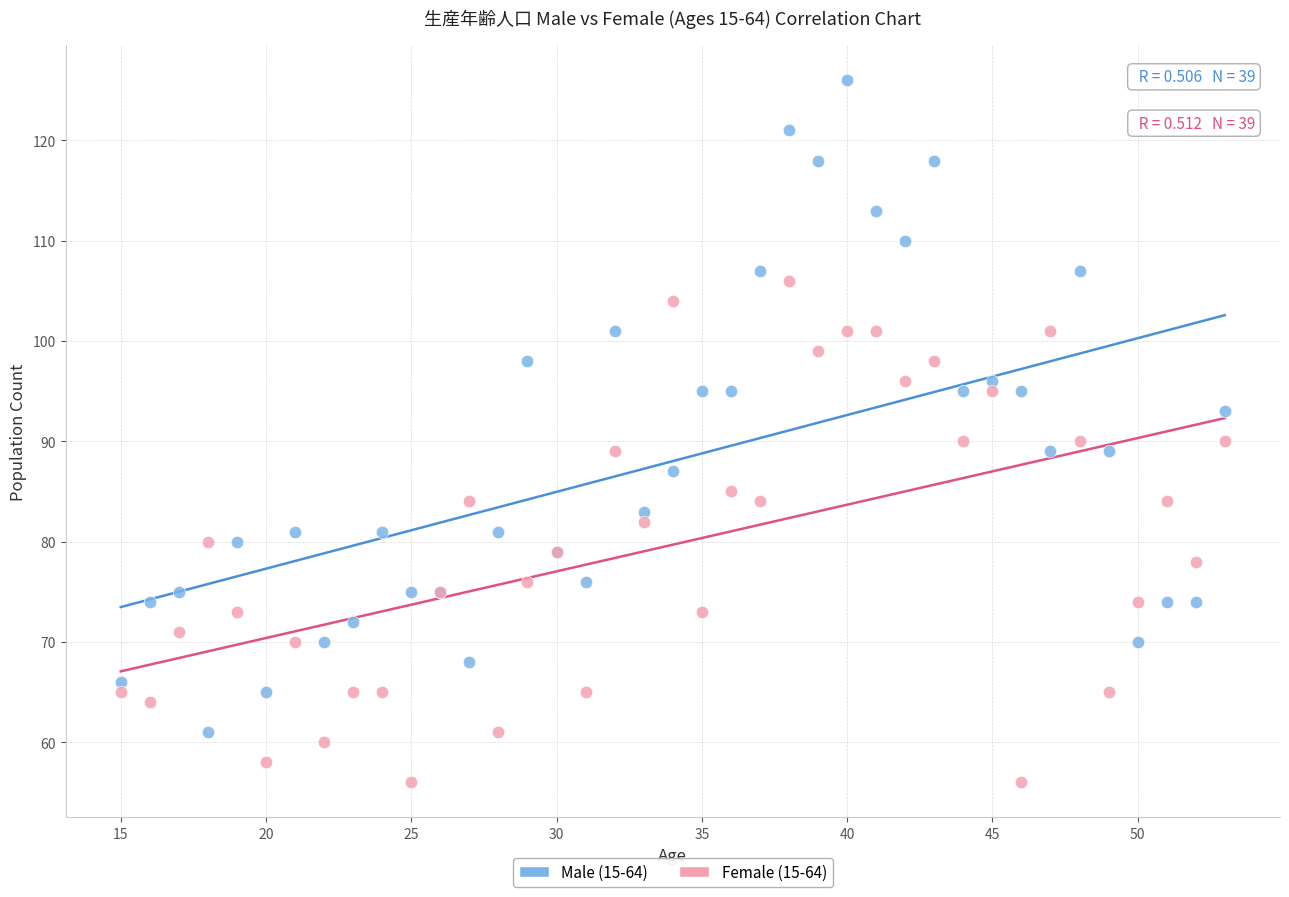

What are all the series names shown in the legend?

Male (15-64), Female (15-64)